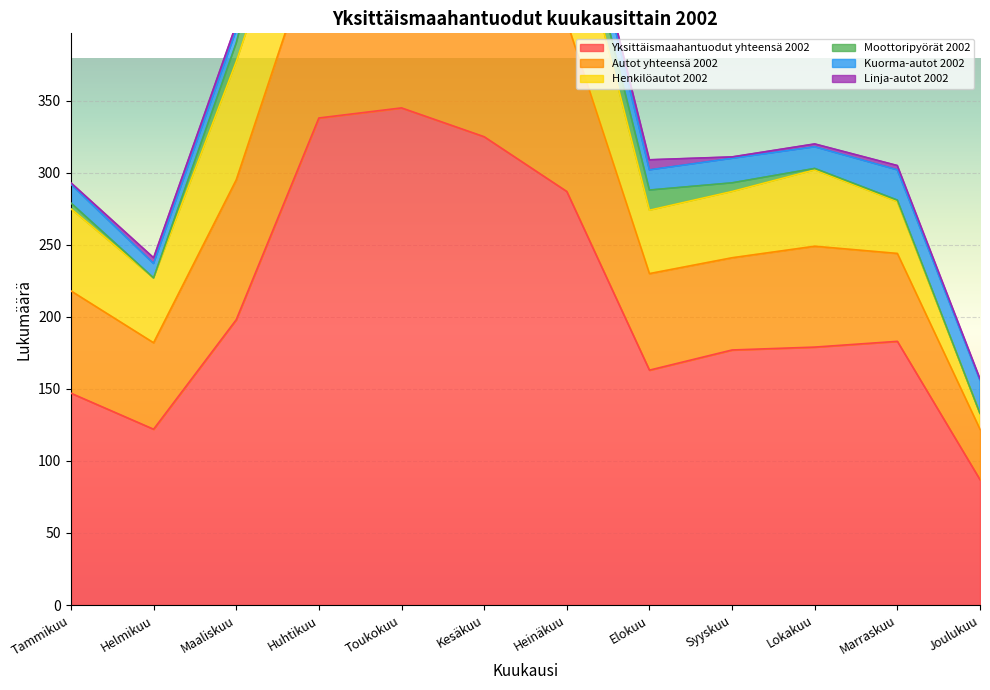

In Yksittäismaahantuodut yhteensä 2002, how many points are lower than both neighbors (excluding endpoints)?

2